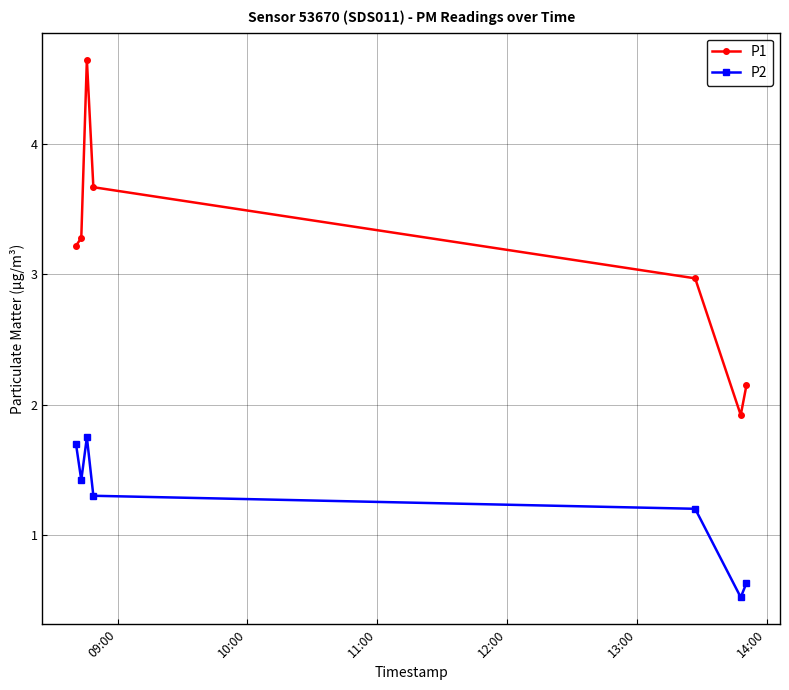

What is the sum of all P1 values?

21.9